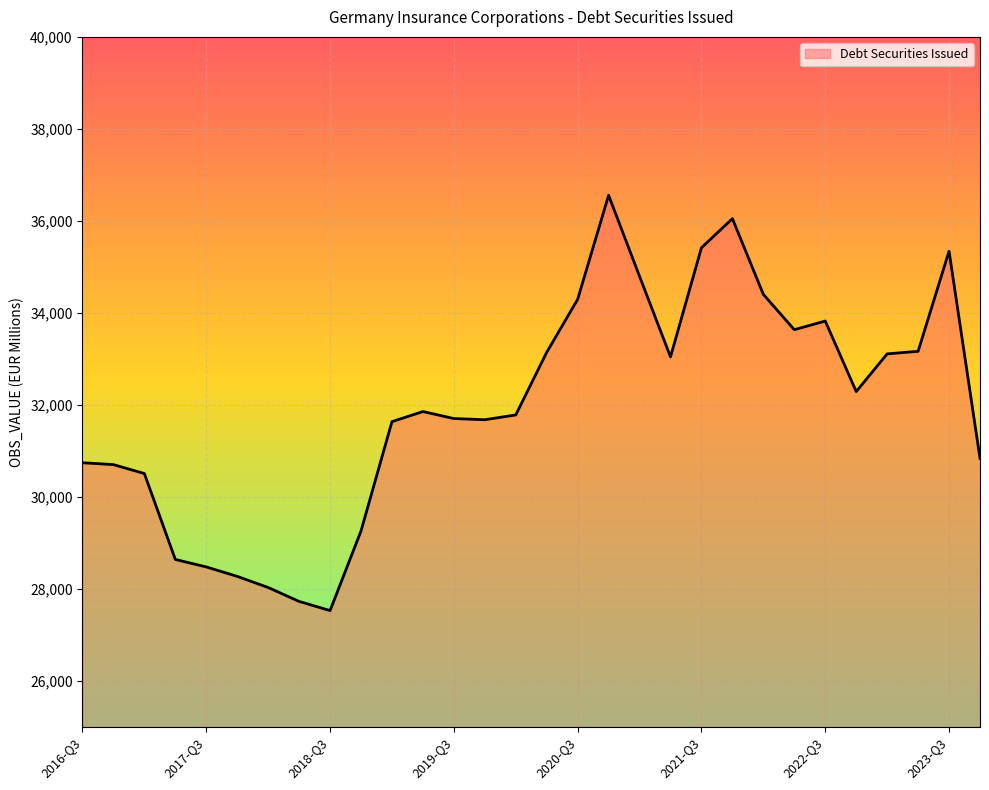

What is the difference between the second highest and minimum values?

8523